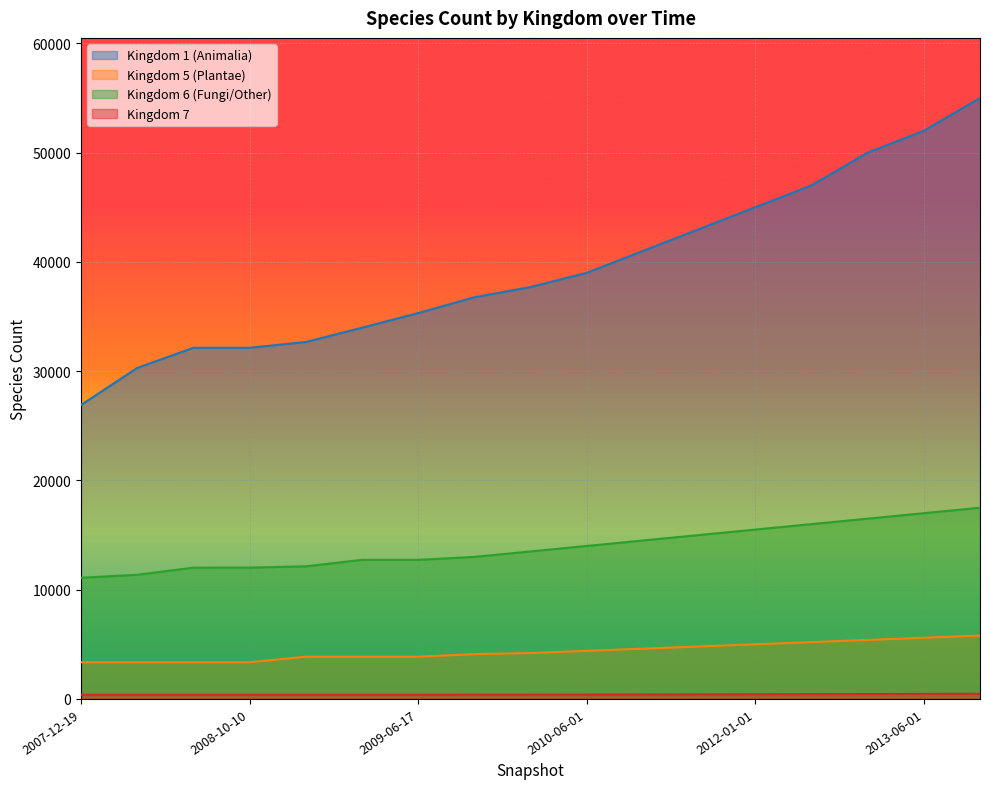

How many data points in 7 are above 395?

8